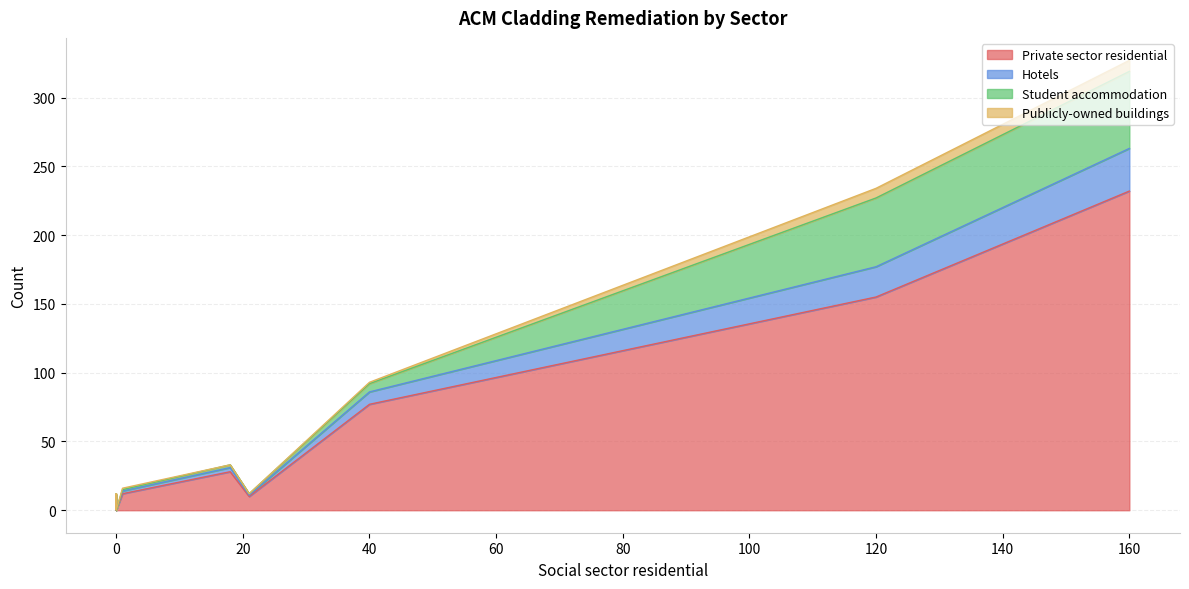

What are all the series names shown in the legend?

Private sector residential, Hotels, Student accommodation, Publicly-owned buildings